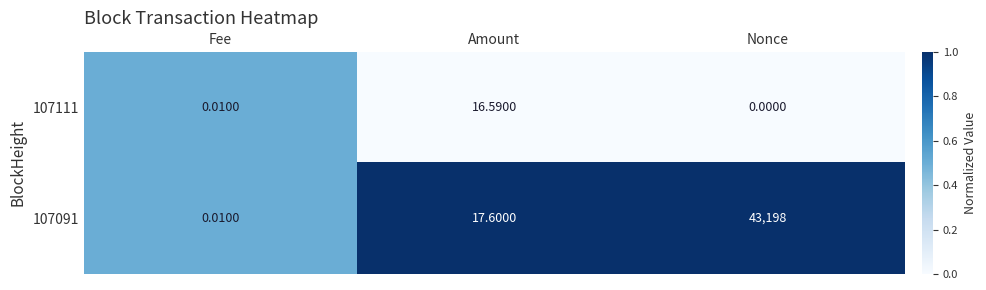

Between Fee and Nonce, which series saw the biggest shift?

107091